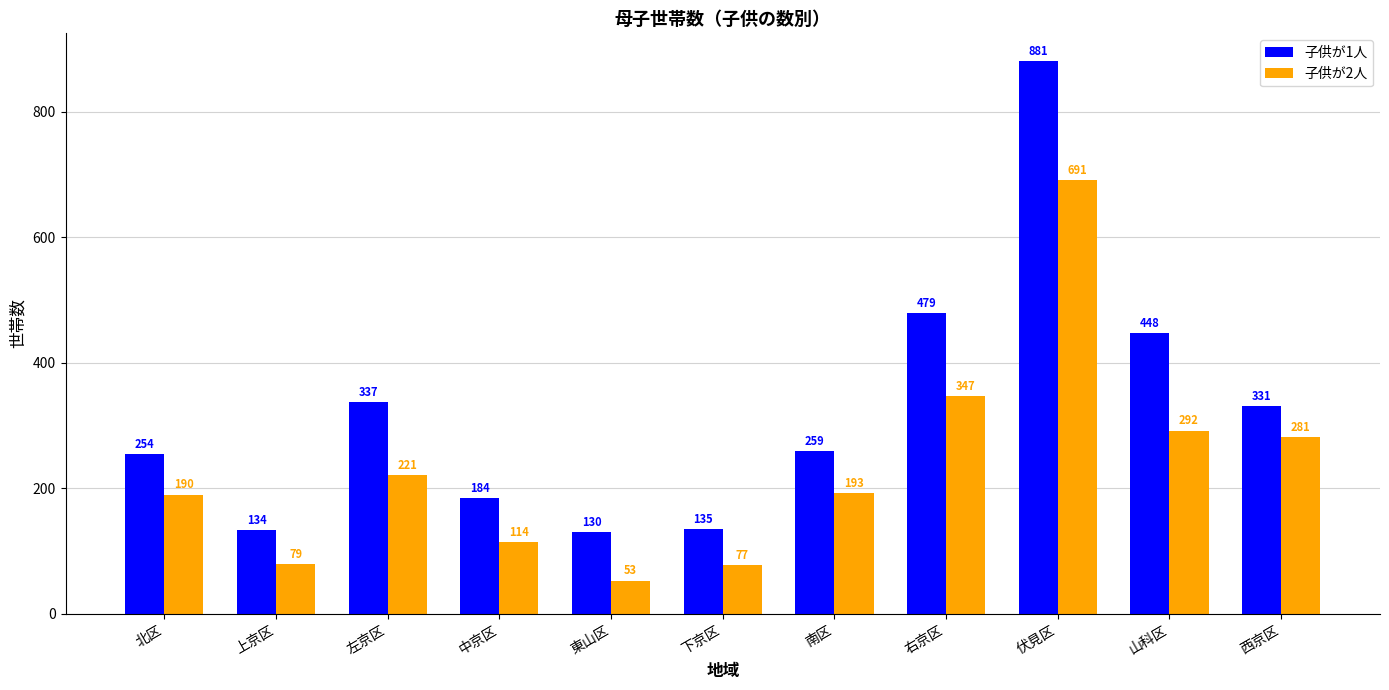

What is the total value across all series at 上京区?

213